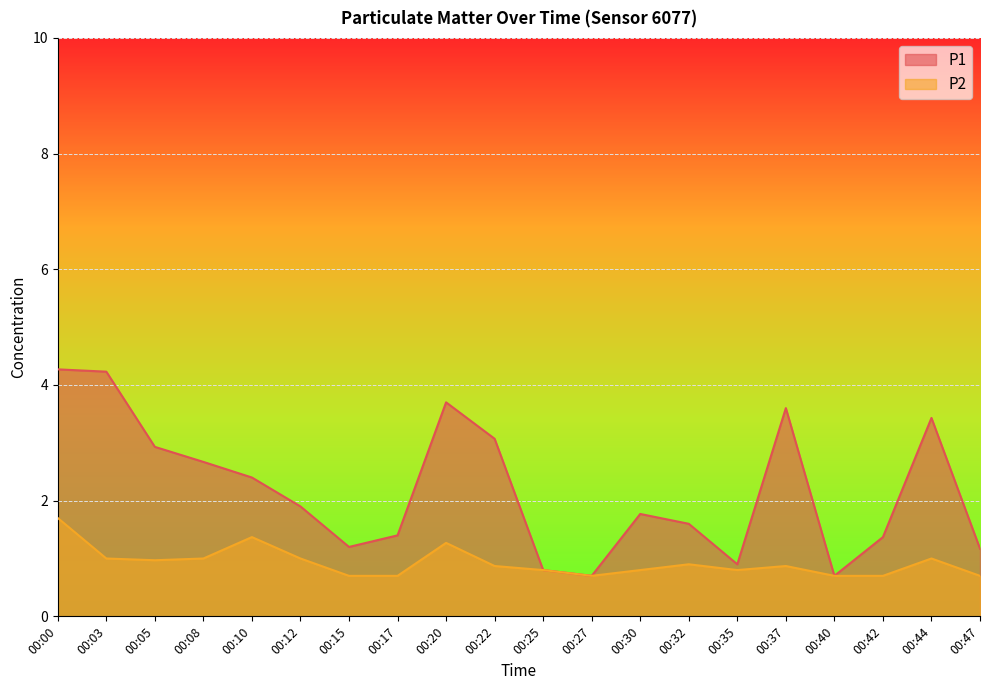

True or false: P2 has a value of 1.0 at 00:08.

True